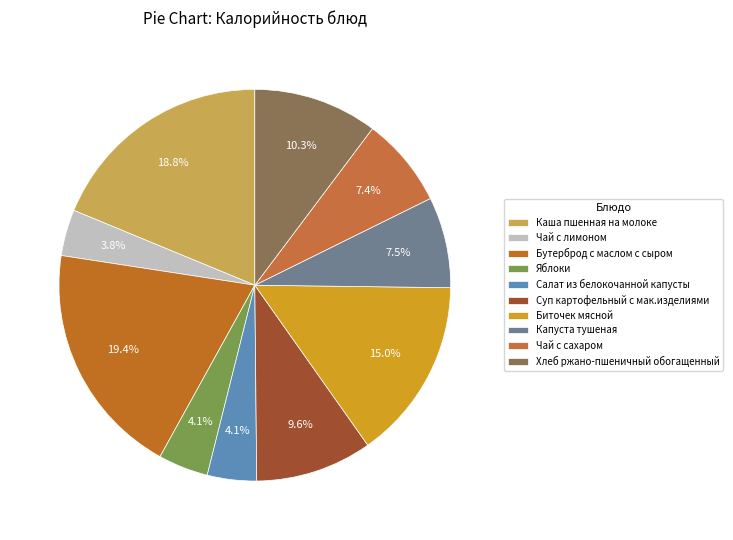

What is the largest slice in the pie chart?

Бутерброд с маслом с сыром